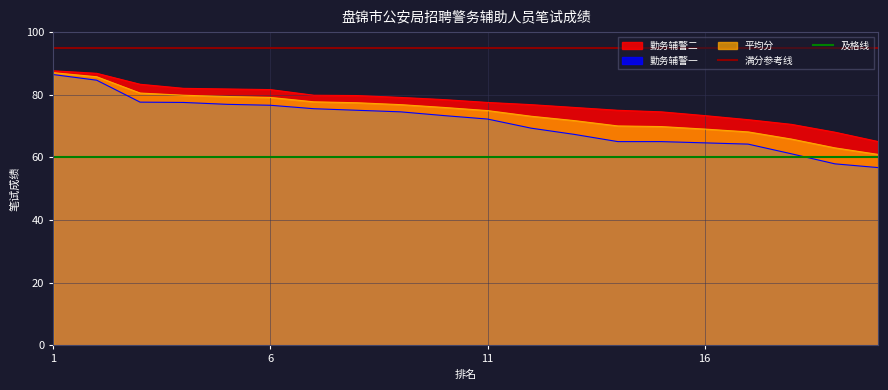

At which category is the sum across all series the highest?

1